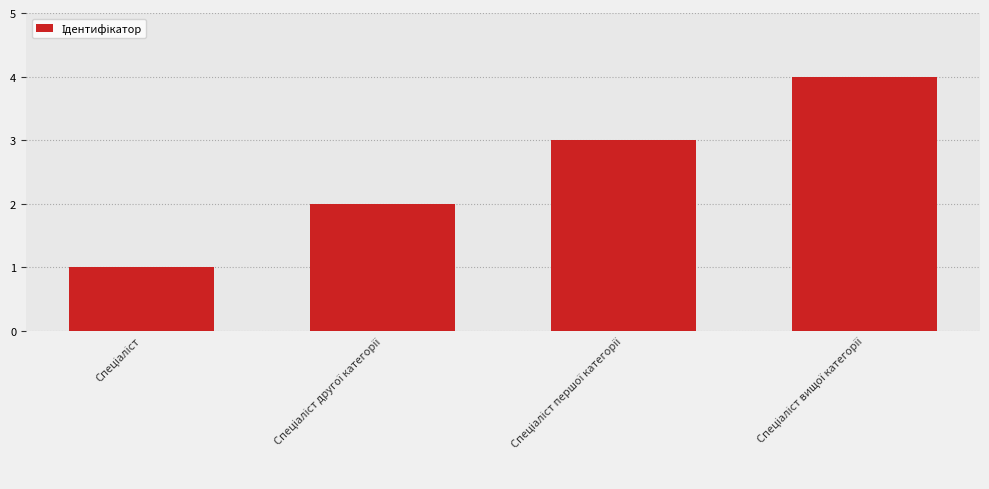

What is the sum of all values?

10